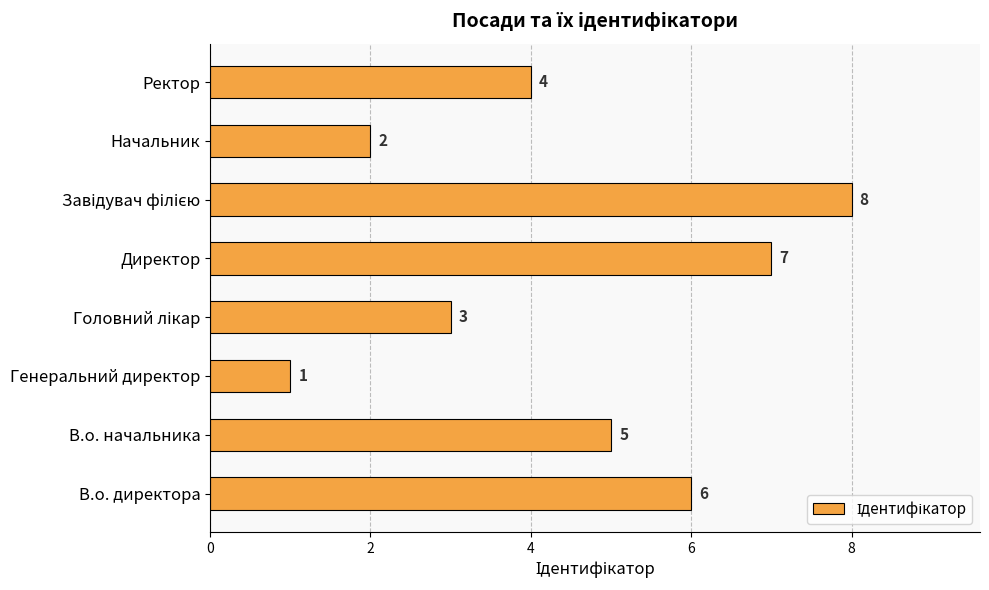

Is it true that the value at В.о. начальника is 8?

False